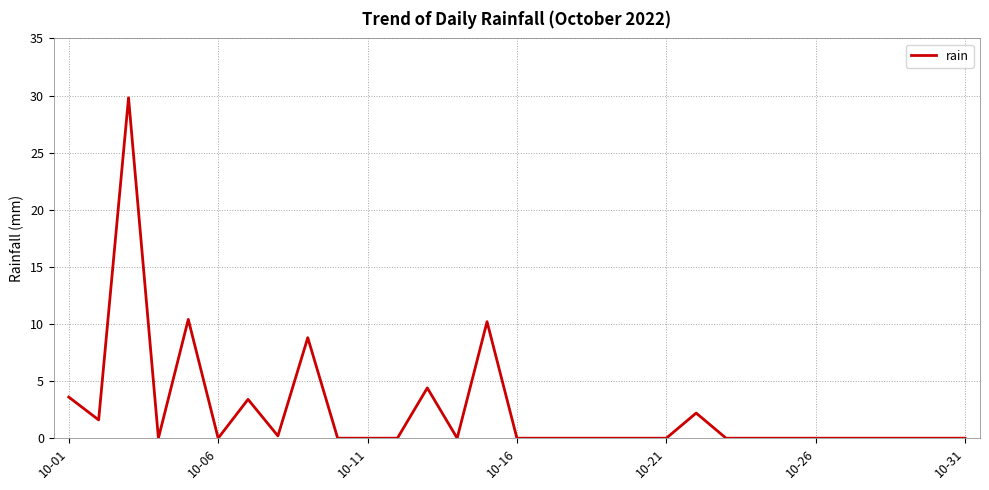

How many series are shown in this chart?

1